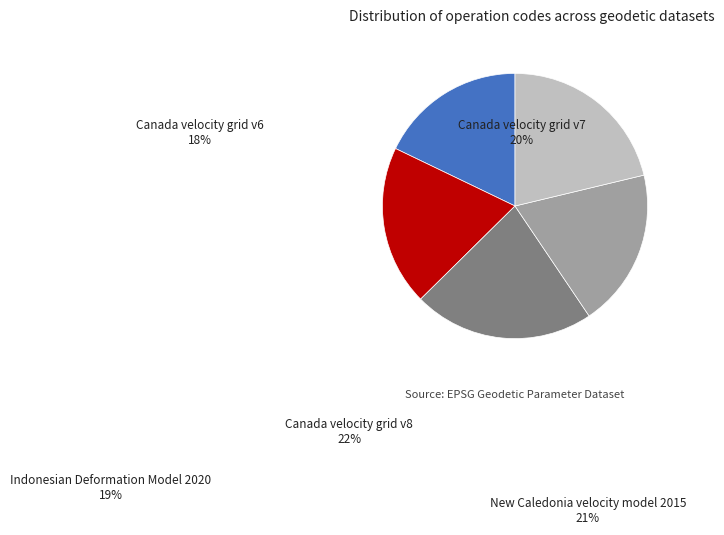

The Canada velocity grid v8 slice represents 36% of the pie. True or false?

False